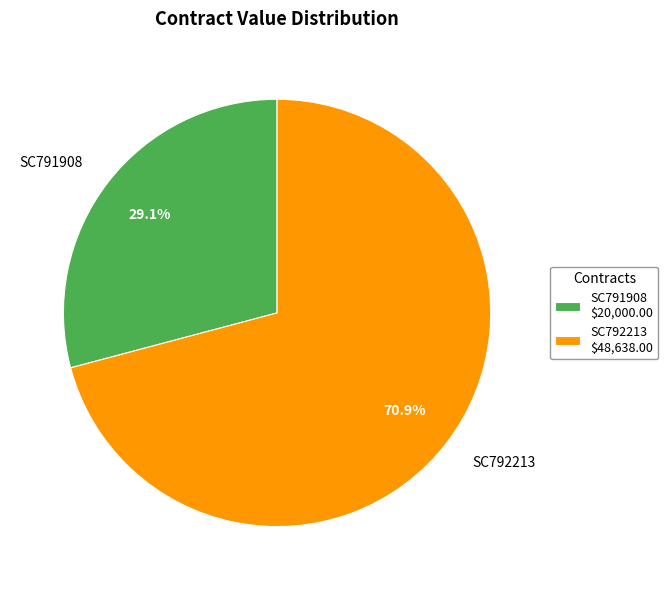

Is it true that SC791908 is 29% of the pie?

True